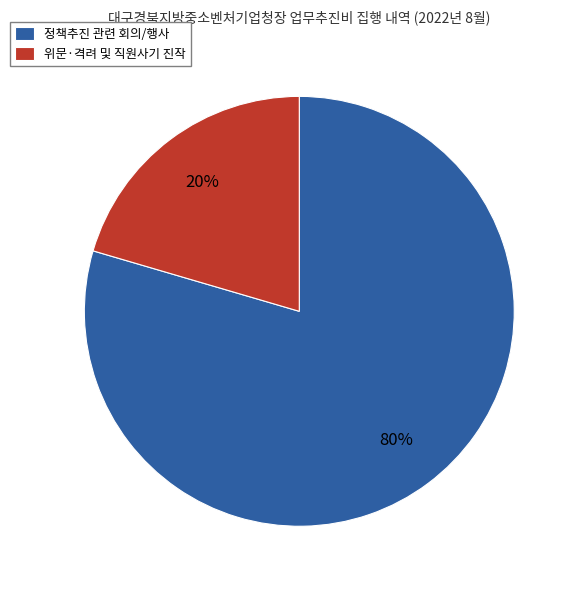

Is it true that 정책추진 관련 회의/행사 is 80% of the pie?

True